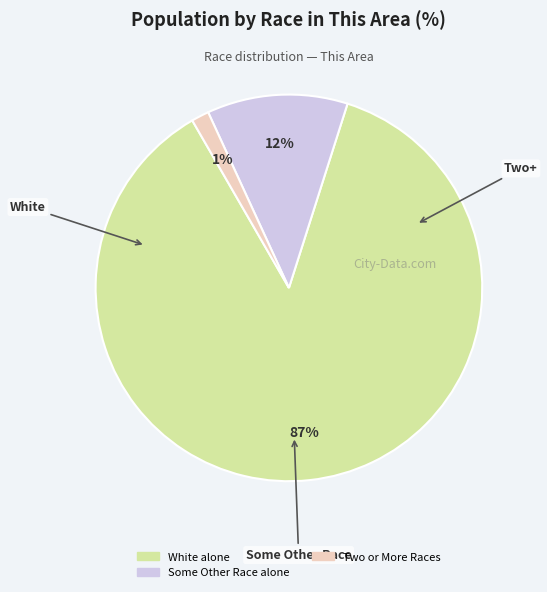

Count the number of slices in the pie.

3